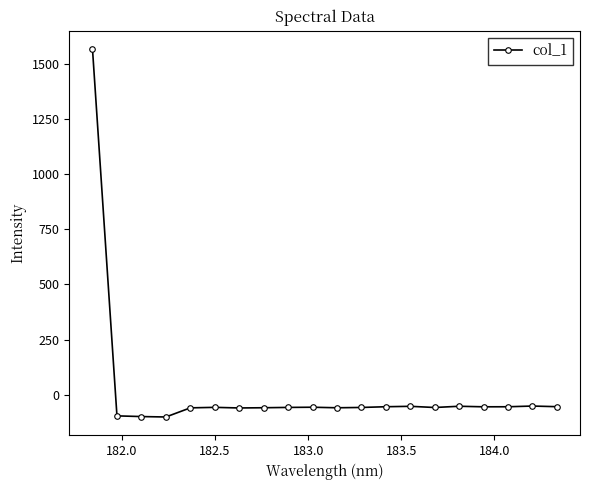

What is the smallest value displayed?

-101.4